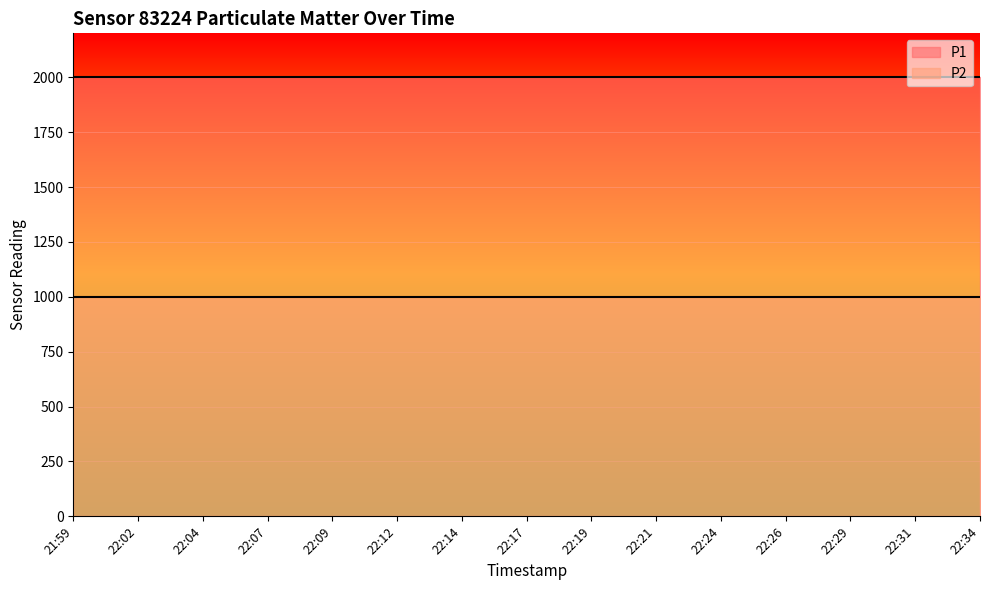

List the series in order of their overall mean, highest first.

P1, P2